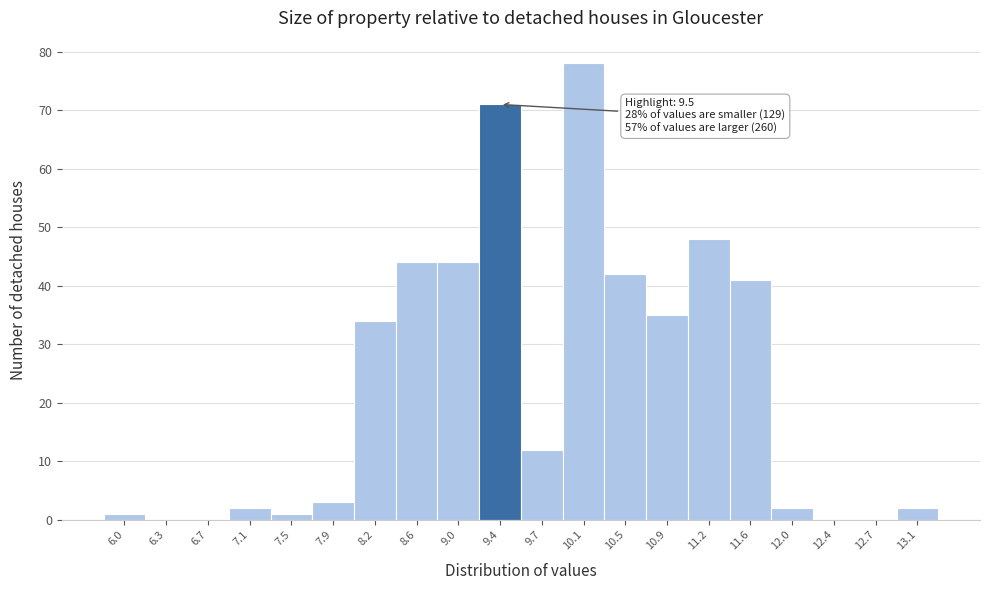

Reading left to right, list all the values displayed in this chart.

6.0=1	6.3=0	6.7=0	7.1=2	7.5=1	7.9=3	8.2=34	8.6=44	9.0=44	9.4=71	9.7=12	10.1=78	10.5=42	10.9=35	11.2=48	11.6=41	12.0=2	12.4=0	12.7=0	13.1=2